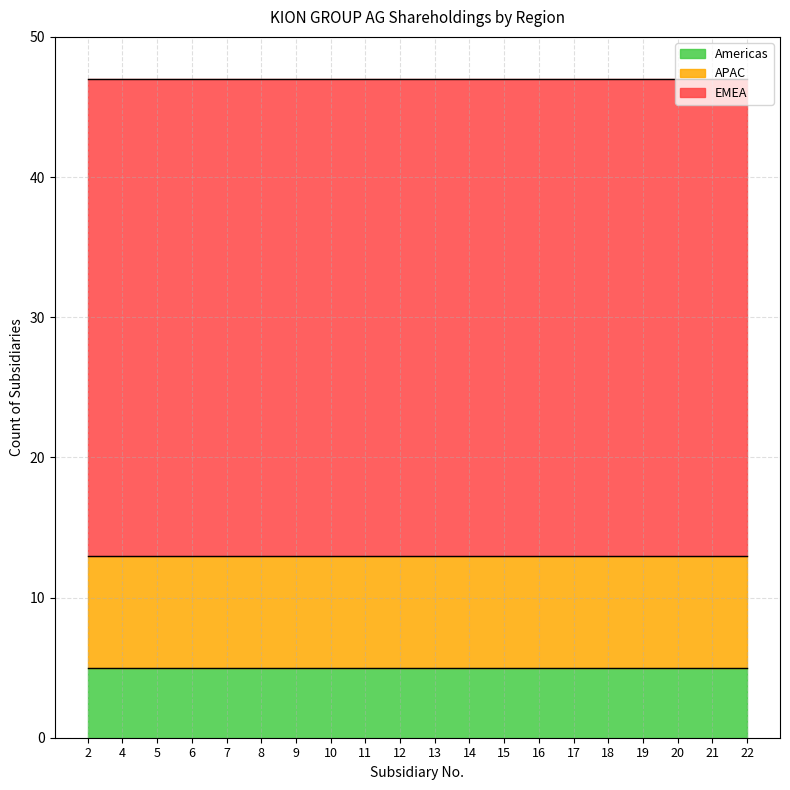

Which has a higher value, 14 or 22?

14